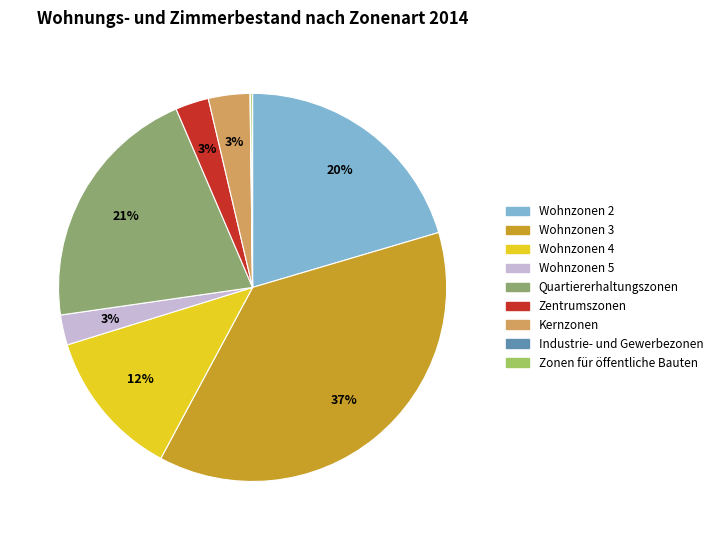

Does any single category account for the majority?

No